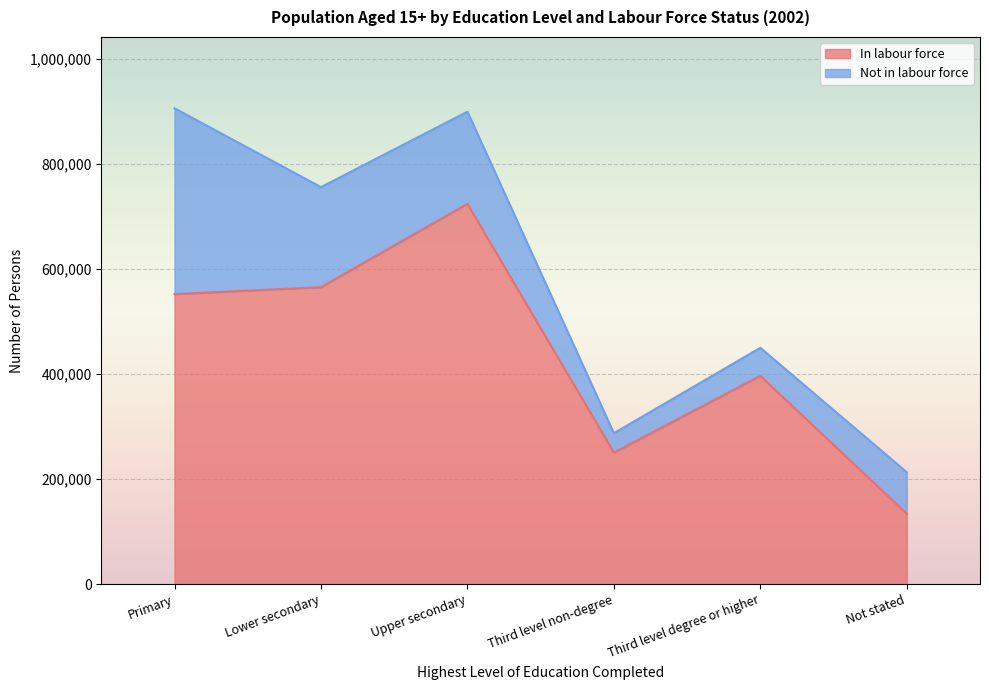

Approximately how many times larger is the value at Third level non-degree compared to Upper secondary?

0.3